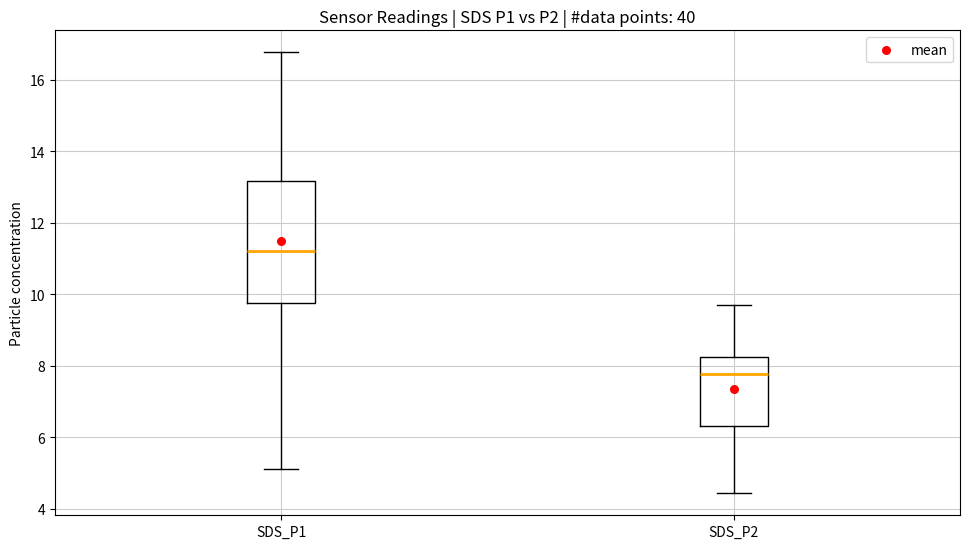

Reading left to right, transcribe this box plot: for each box, give where its median line is, the range the box spans, and where its two whiskers end, as read against the y-axis. The values are not printed on the chart, so give them approximately, as read against the axis.

SDS_P1: median 11.2, box 9.8 to 13.2, whiskers 5.2 to 16.8
SDS_P2: median 7.8, box 6.4 to 8.2, whiskers 4.4 to 9.8